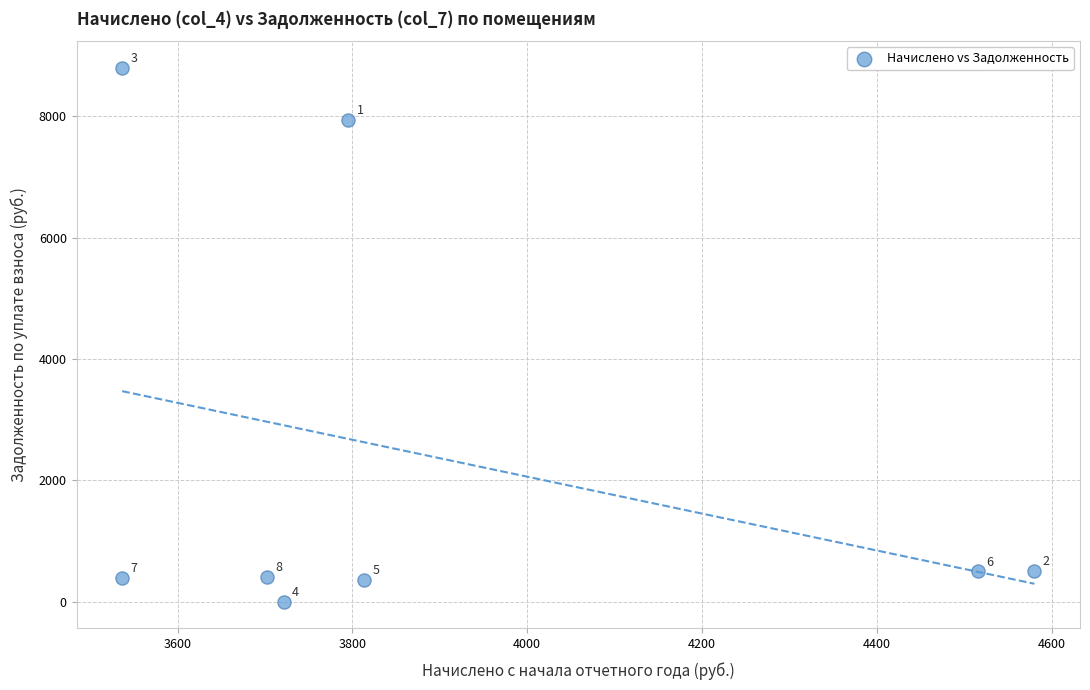

What is the average Y value?

2365.0